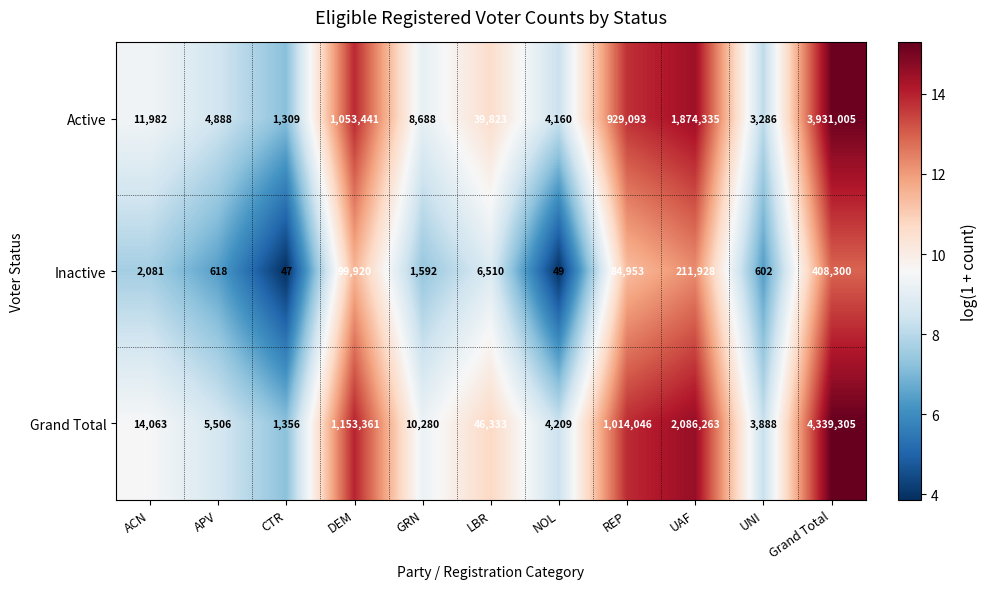

What is the sum of all Inactive values?

816600